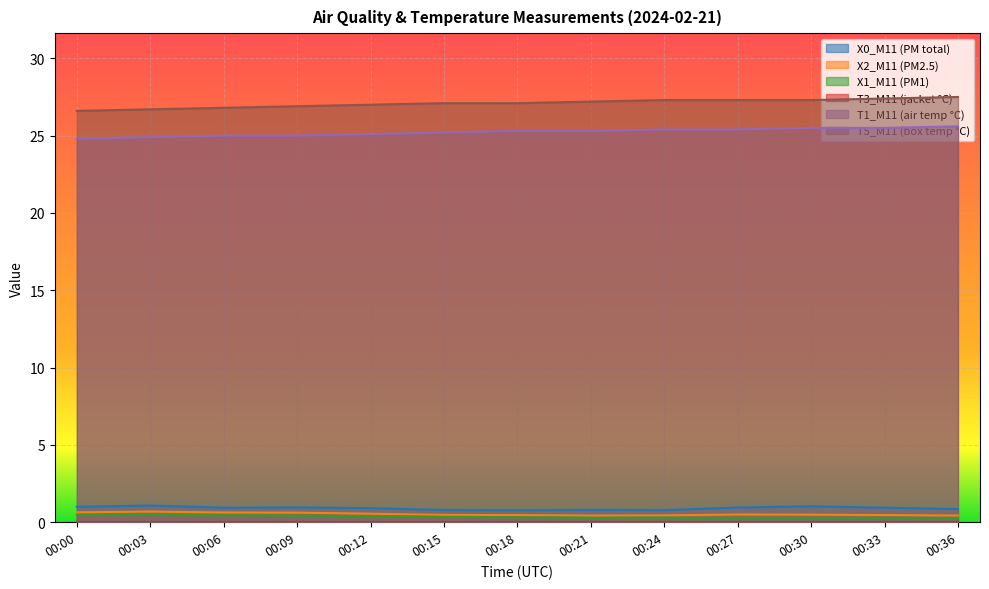

True or false: X2_M11 (PM2.5) has more than 0 interior local peaks.

True